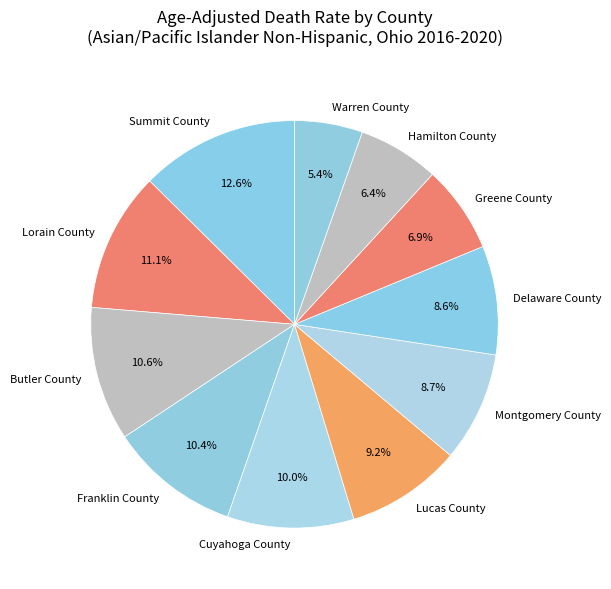

Is there a majority slice in this chart?

No